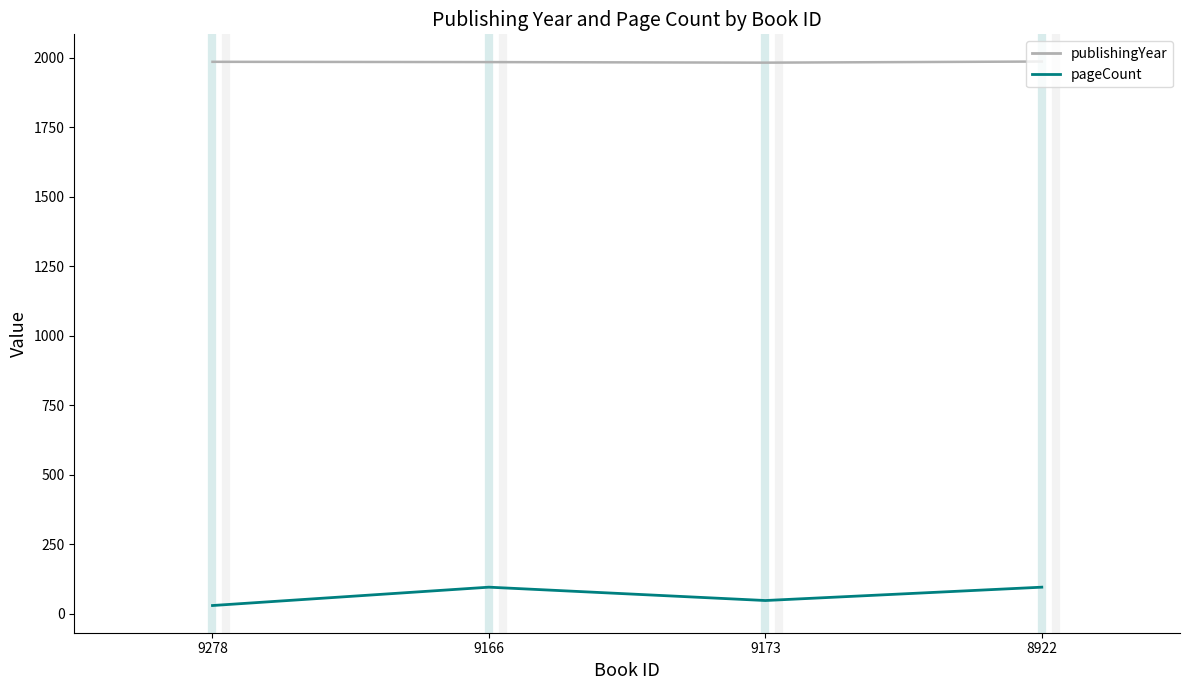

What is the difference between the publishingYear values at 8922 and 9166?

2